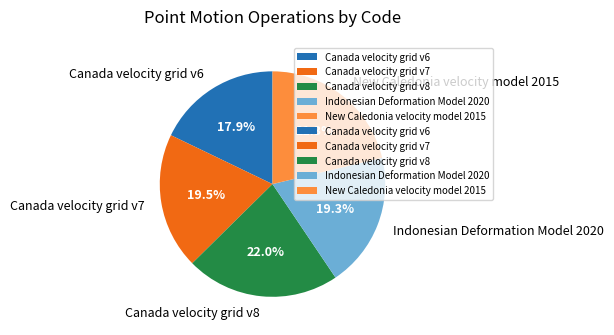

Count the number of slices in the pie.

5